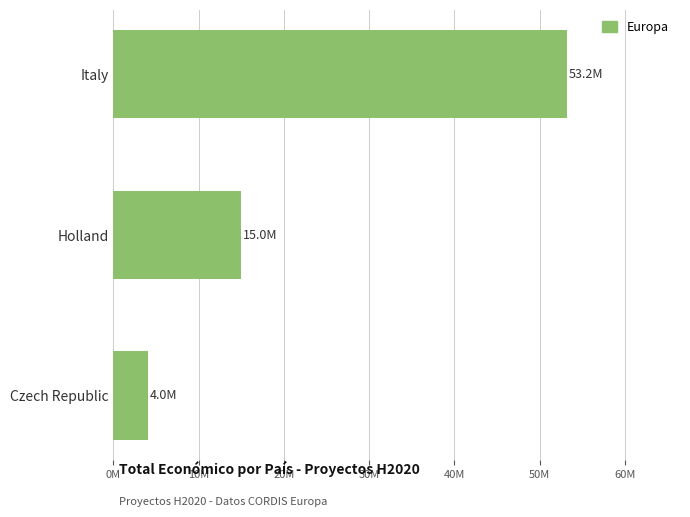

How many values are between 3999674 and 53170790?

3